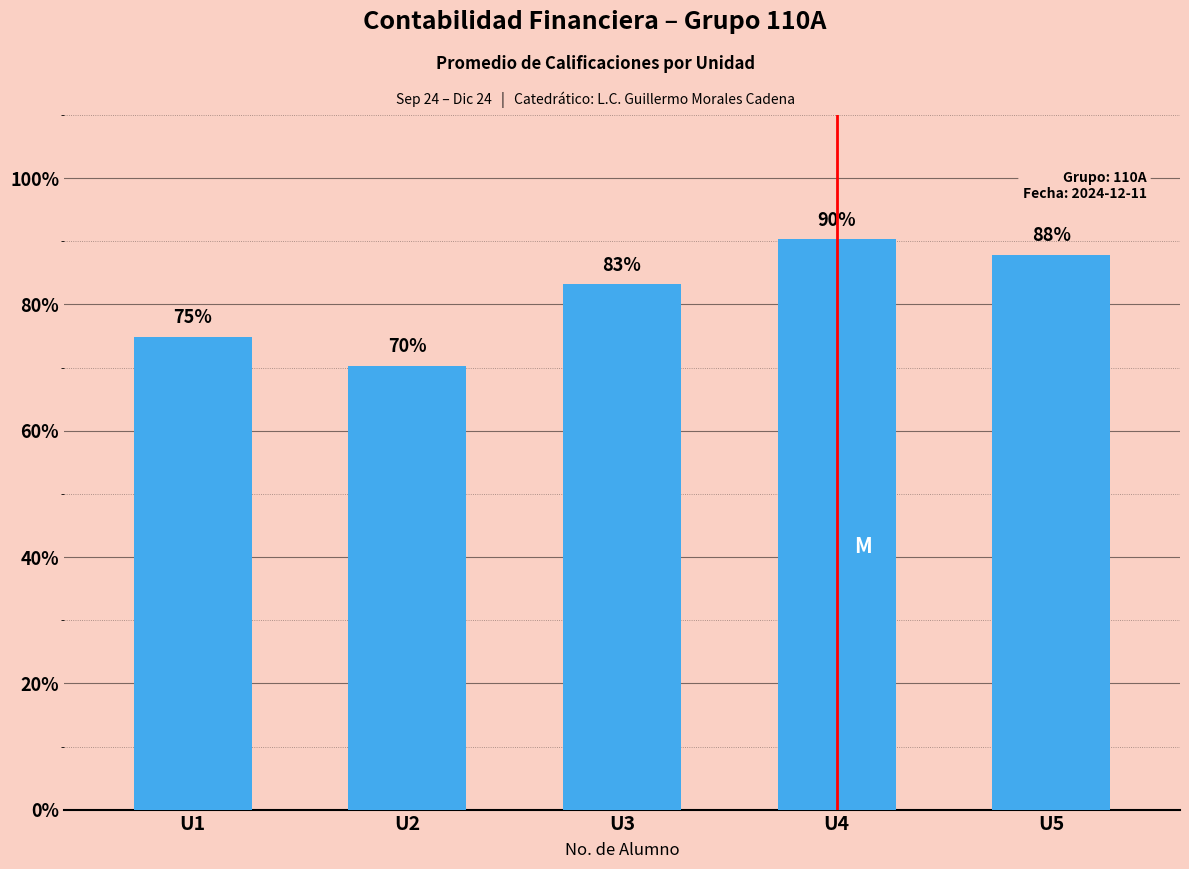

What is the value of the 2nd bar from the left?

70.3